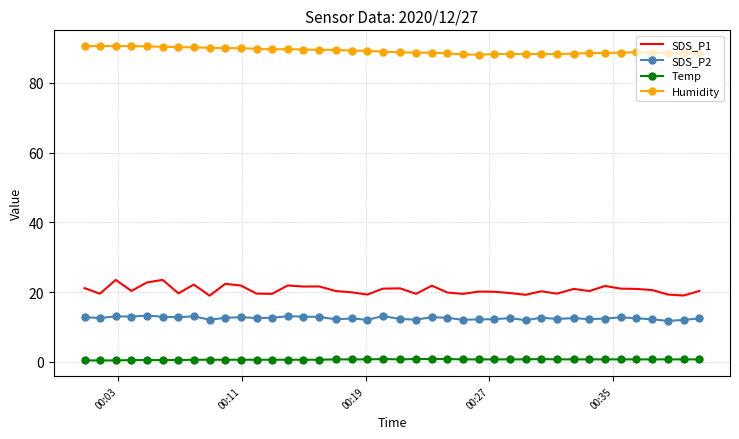

What is the difference between the maximum and second lowest values in the Humidity series?

2.4